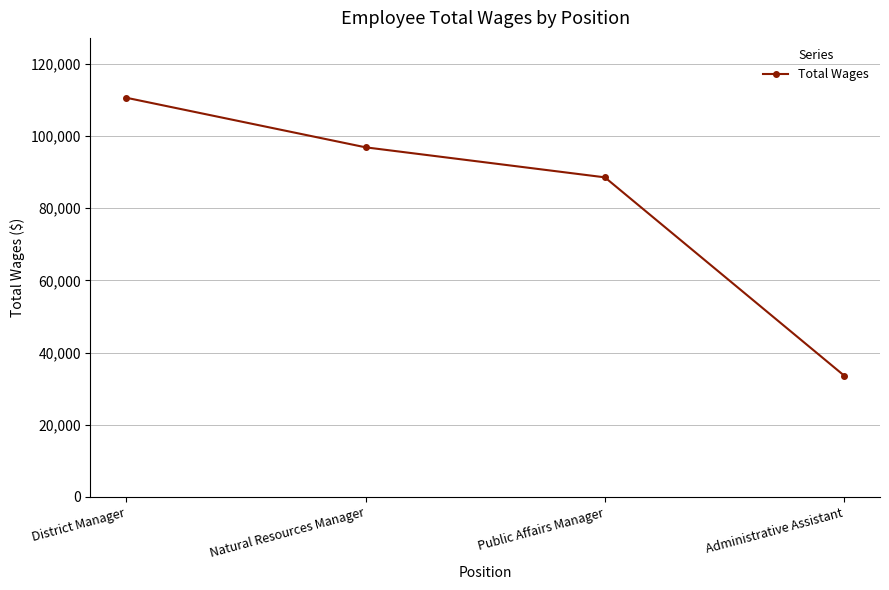

Where is the data nearest to the value 72111?

Public Affairs Manager